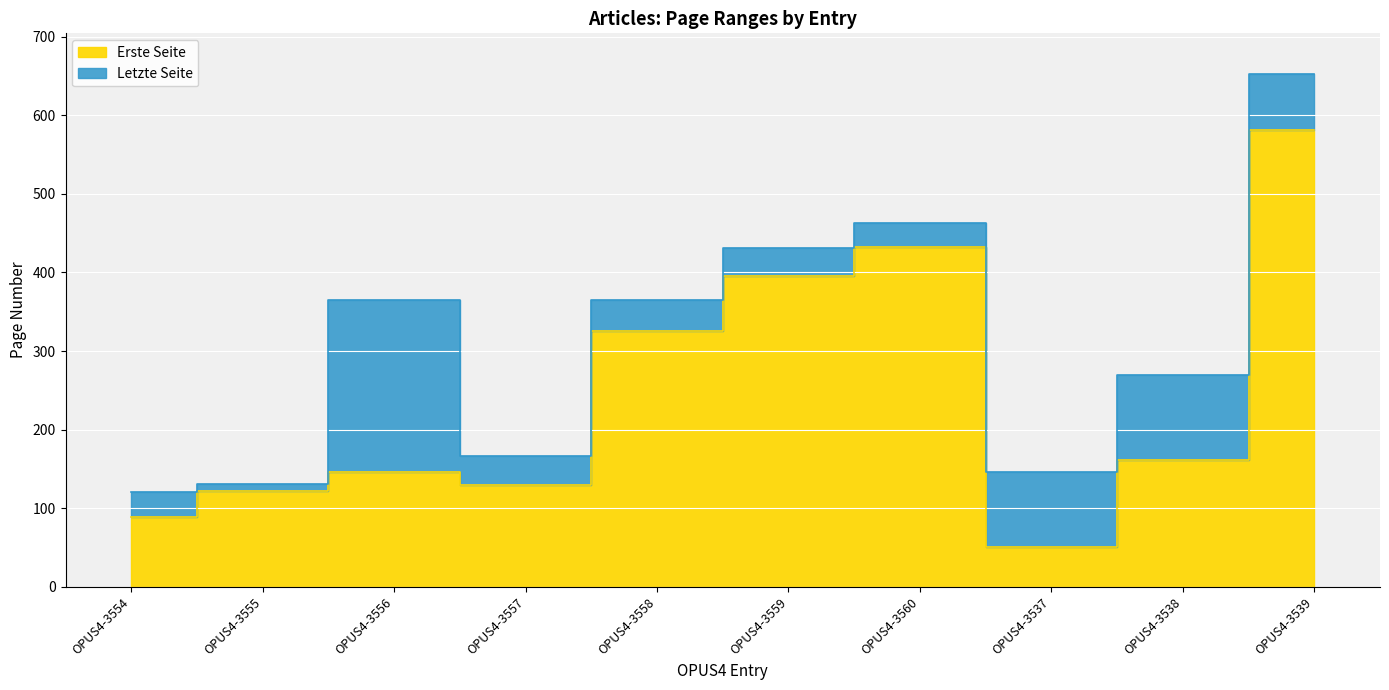

Which has a higher value, OPUS4-3557 or OPUS4-3538?

OPUS4-3538